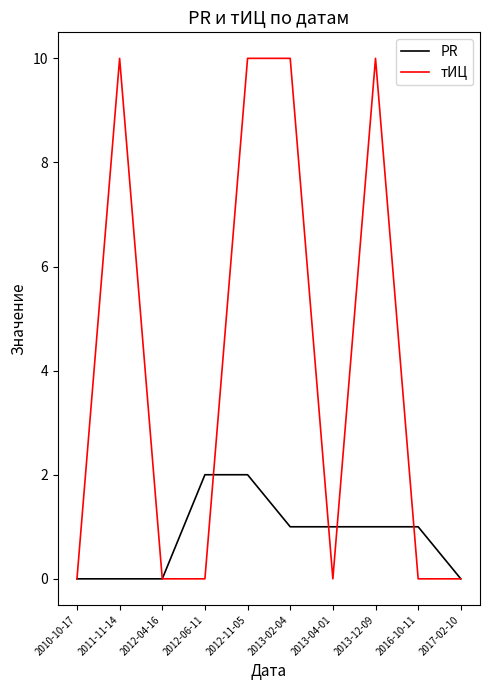

Is it true that тИЦ equals 0 at 2012-04-16?

True